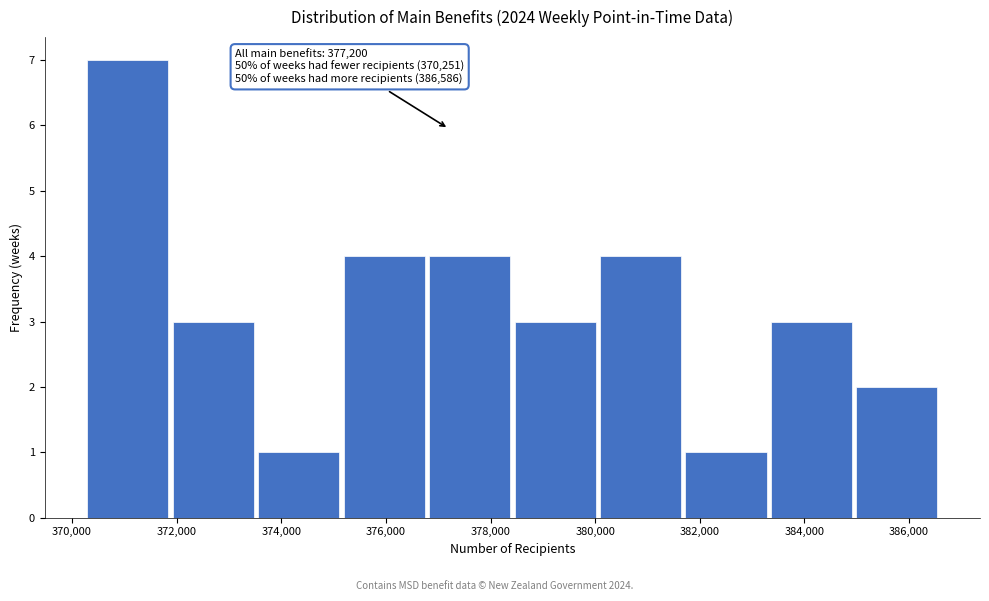

Over which range of the x-axis is the bar tallest?

370200 to 371800